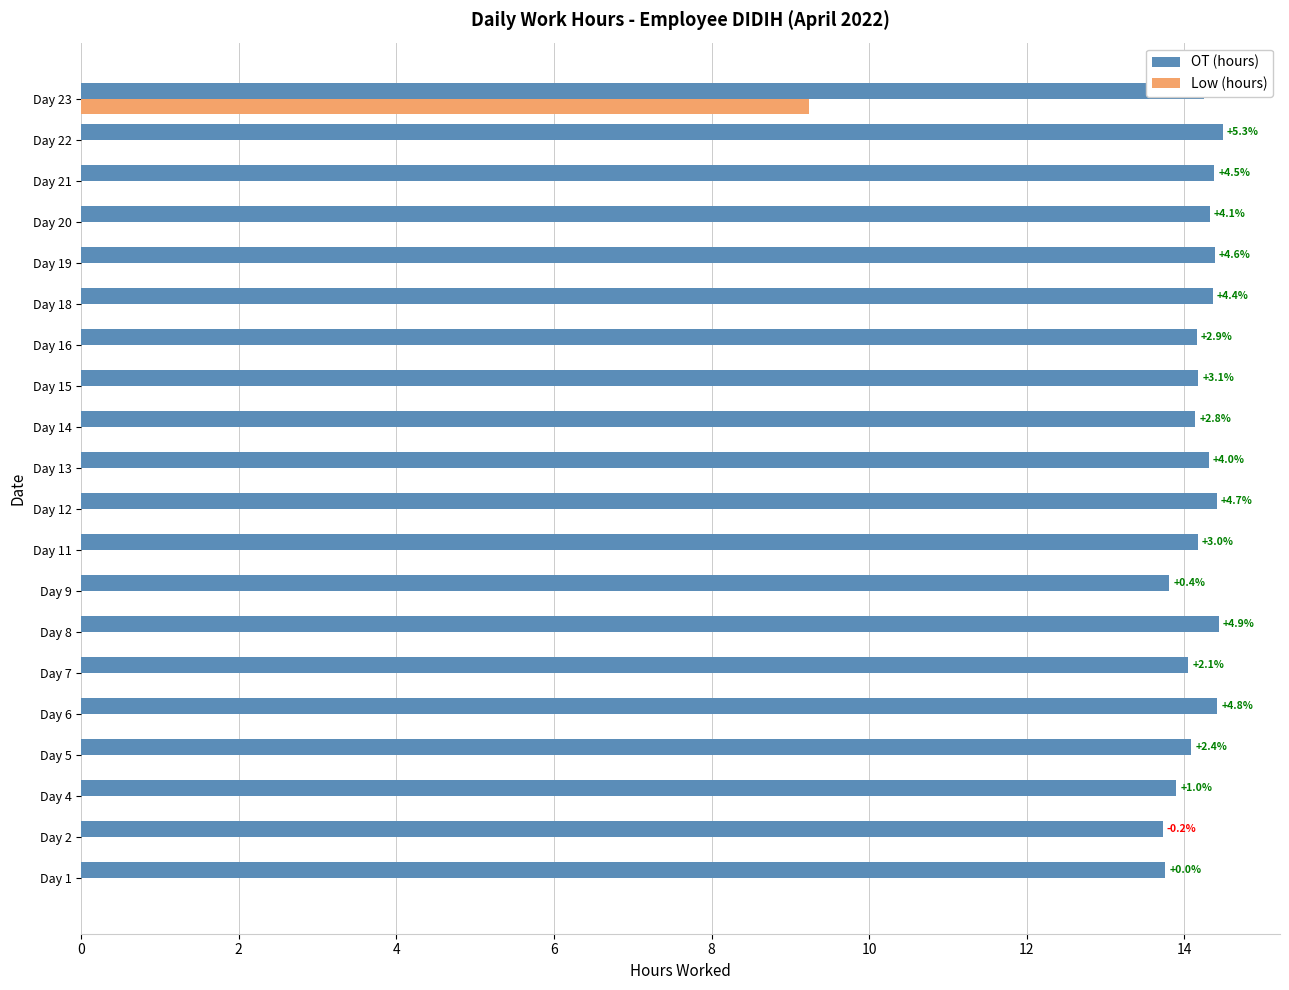

What are all the series names shown in the legend?

OT (hours), Low (hours)